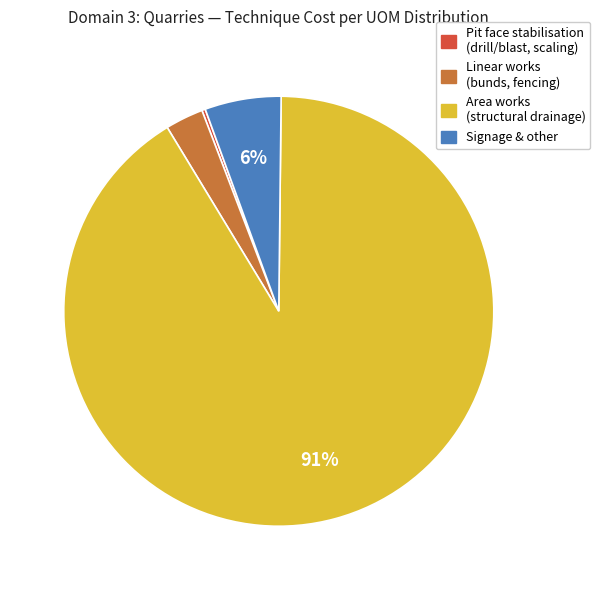

To the nearest percent, what is the difference between the largest and smallest slice percentages?

91%